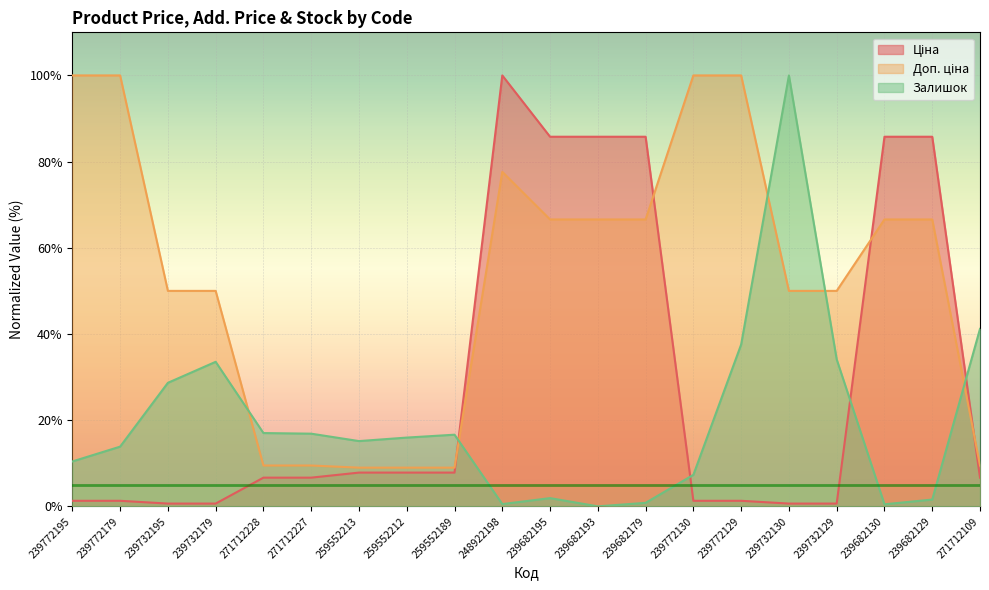

Is the value of Залишок at 271712109 greater than the value of Доп. ціна at 239732179?

No